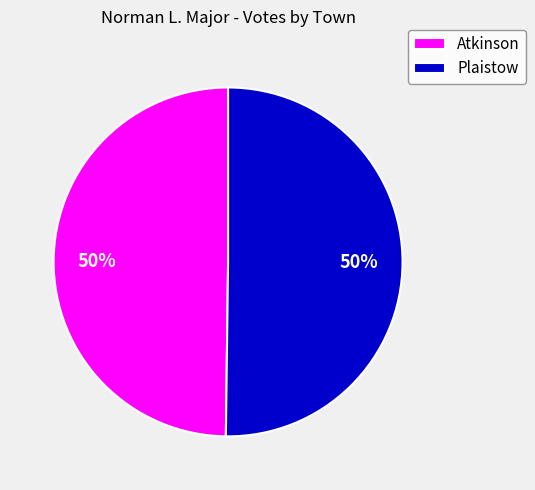

What is the ratio of the value at Plaistow to the value at Atkinson?

1.0